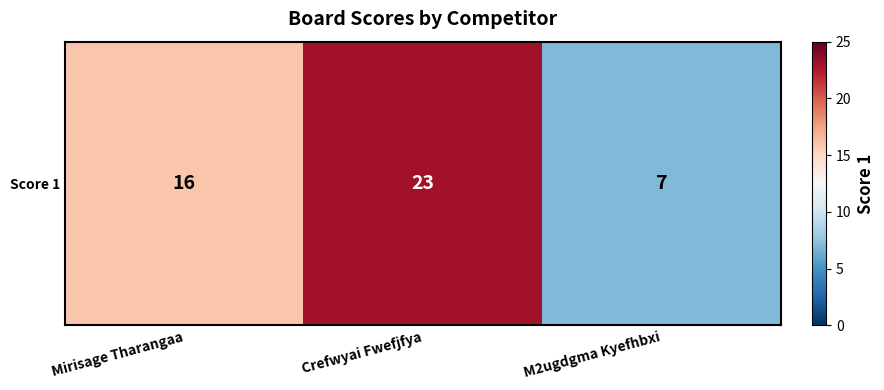

The value at Crefwyai Fwefjfya is 23. True or false?

True